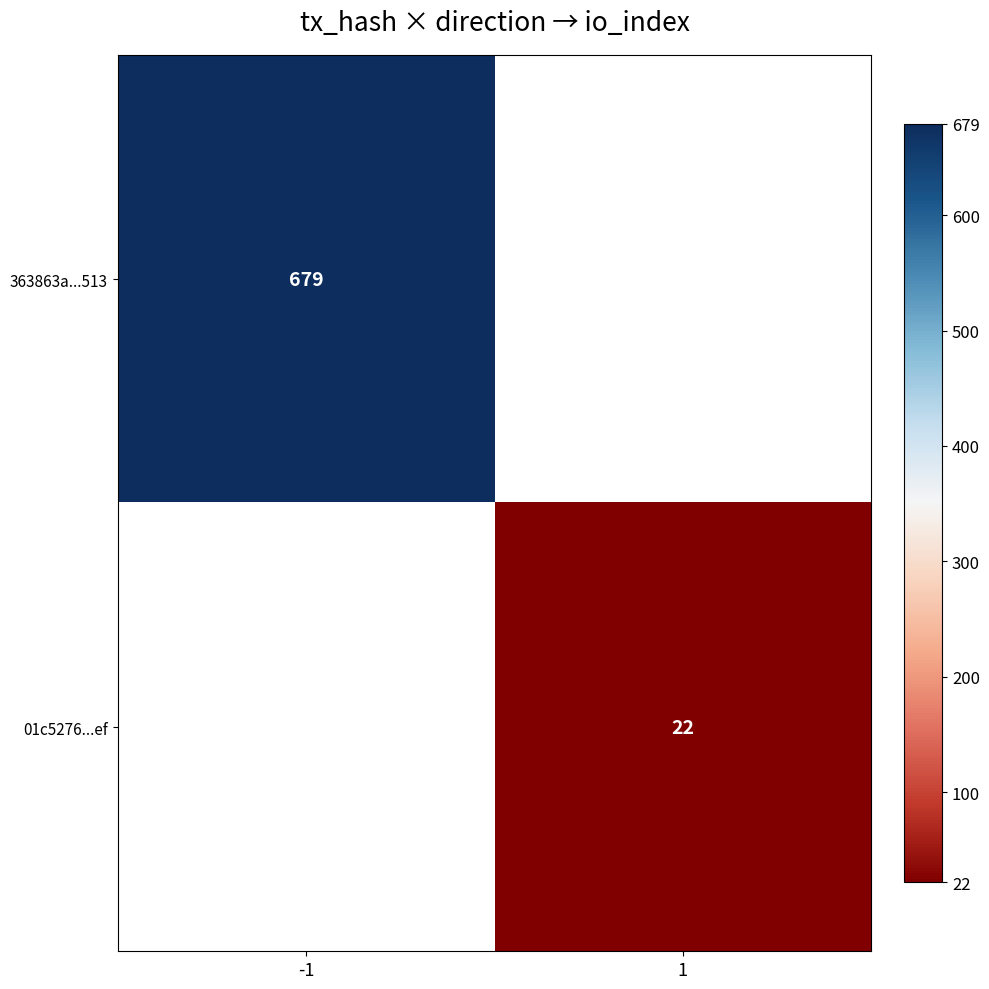

The value of 363863a...513 at -1 is 679.0. True or false?

True